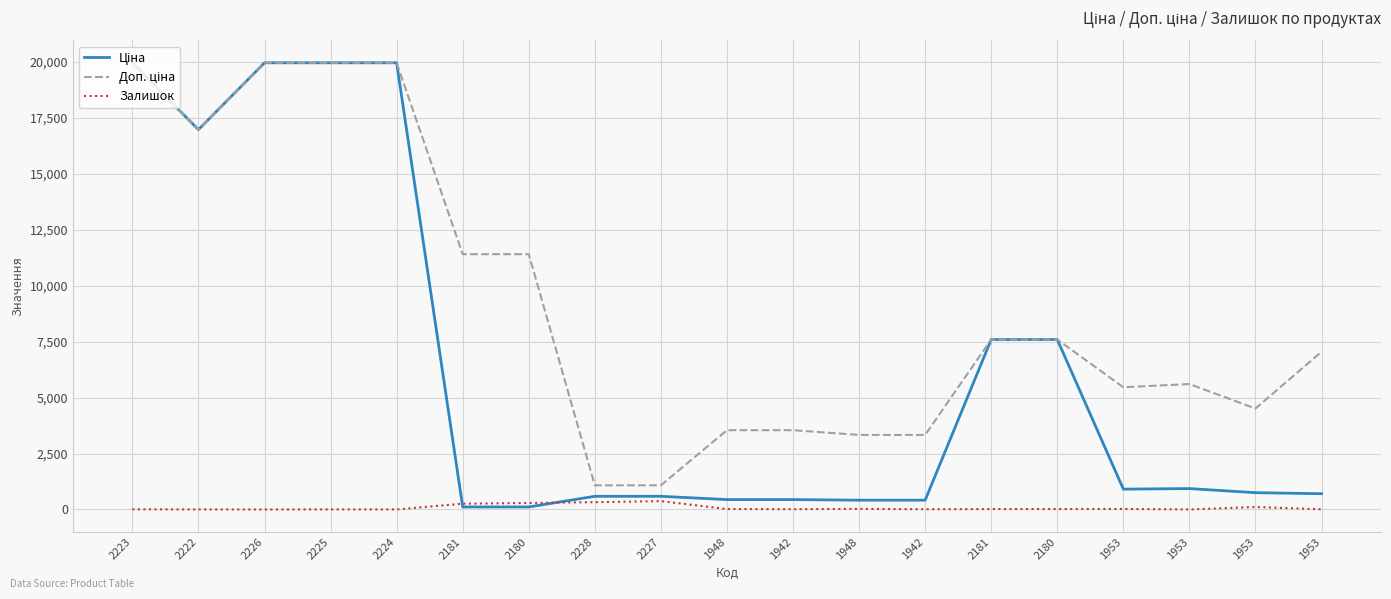

What is the minimum value for Ціна?

114.1